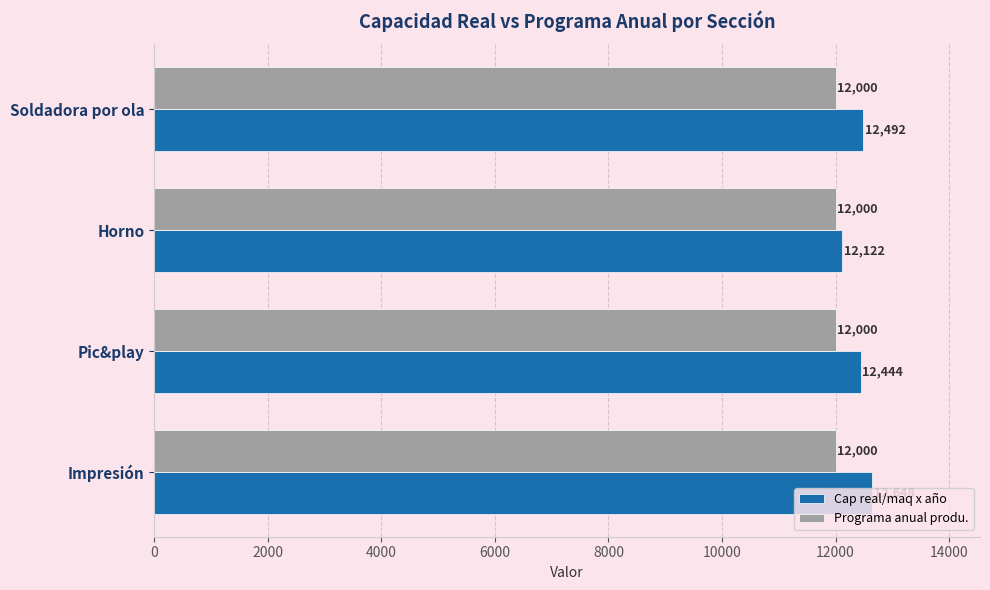

Where is Cap real/maq x año nearest to the value 12385?

Pic&play